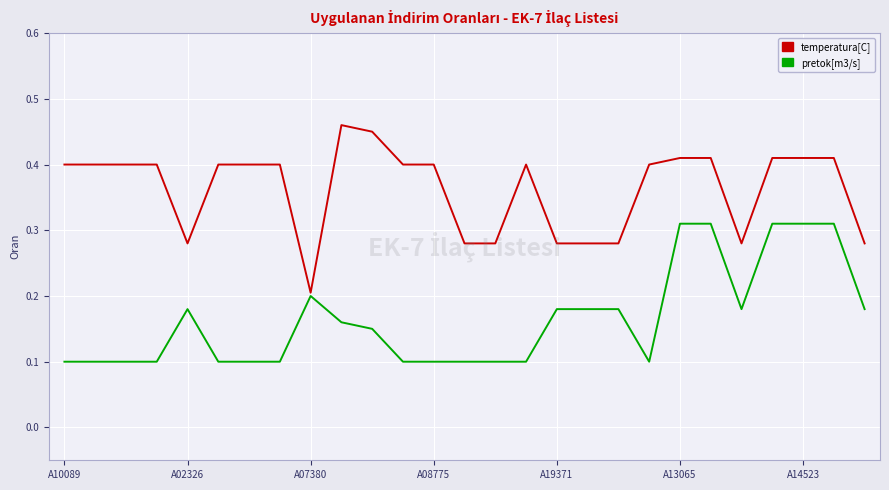

Does the chart have visible grid lines?

Yes